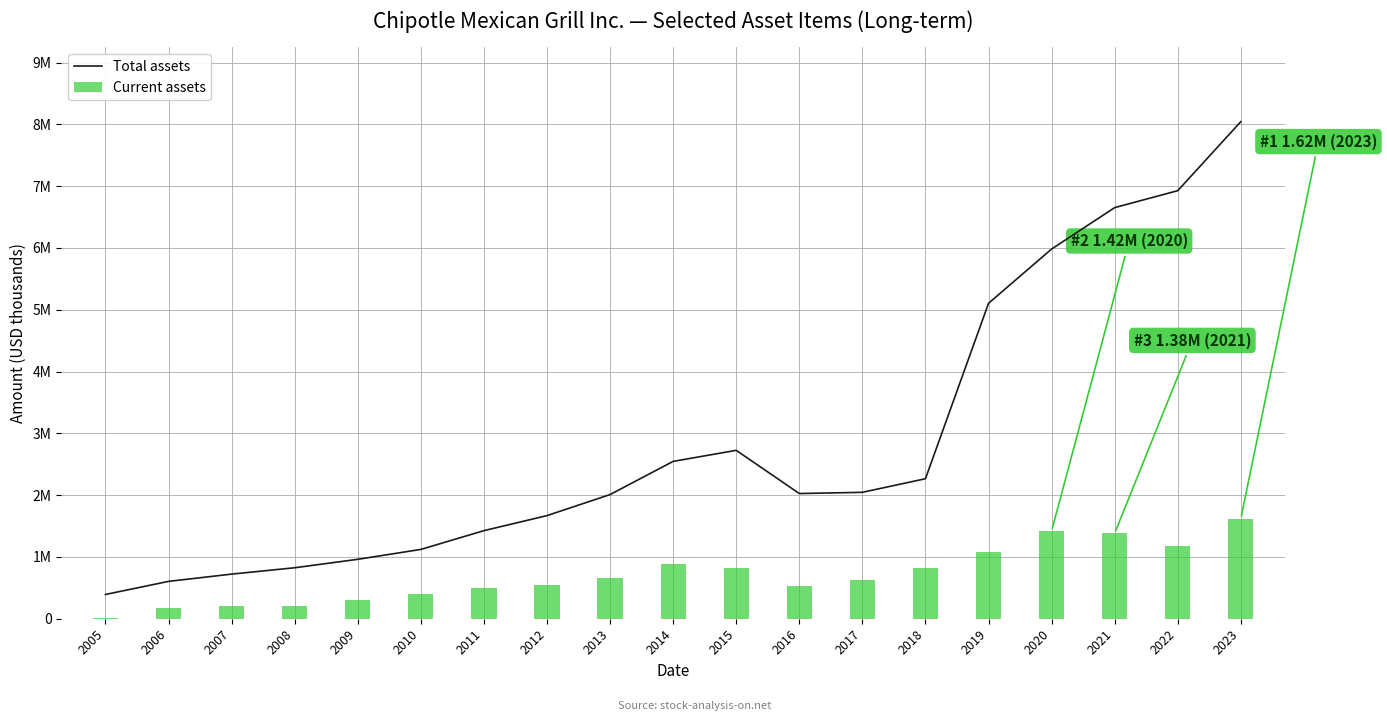

Reading left to right, extract all data points from this chart.

Total assets: 392495	604208	722115	824985	961505	1121605	1425308	1668667	2009280	2546285	2725066	2026103	2045692	2265518	5104604	5982896	6652958	6927504	8044362
Current assets: 17824	178837	201844	211072	297454	406221	501192	546607	666307	878479	814647	522374	629535	814794	1072204	1420237	1381564	1175837	1620713